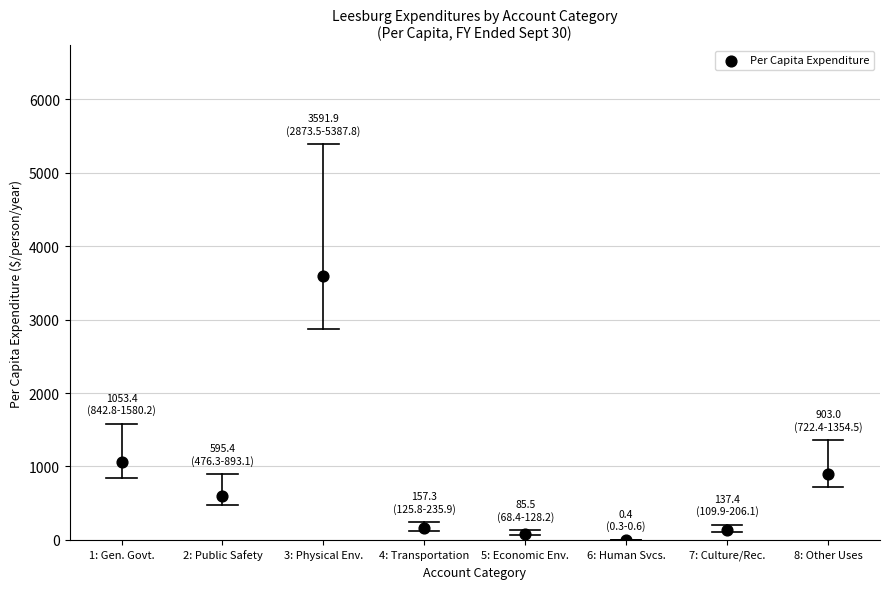

What Y value in the scatter plot is closest to 1796?

1053.4